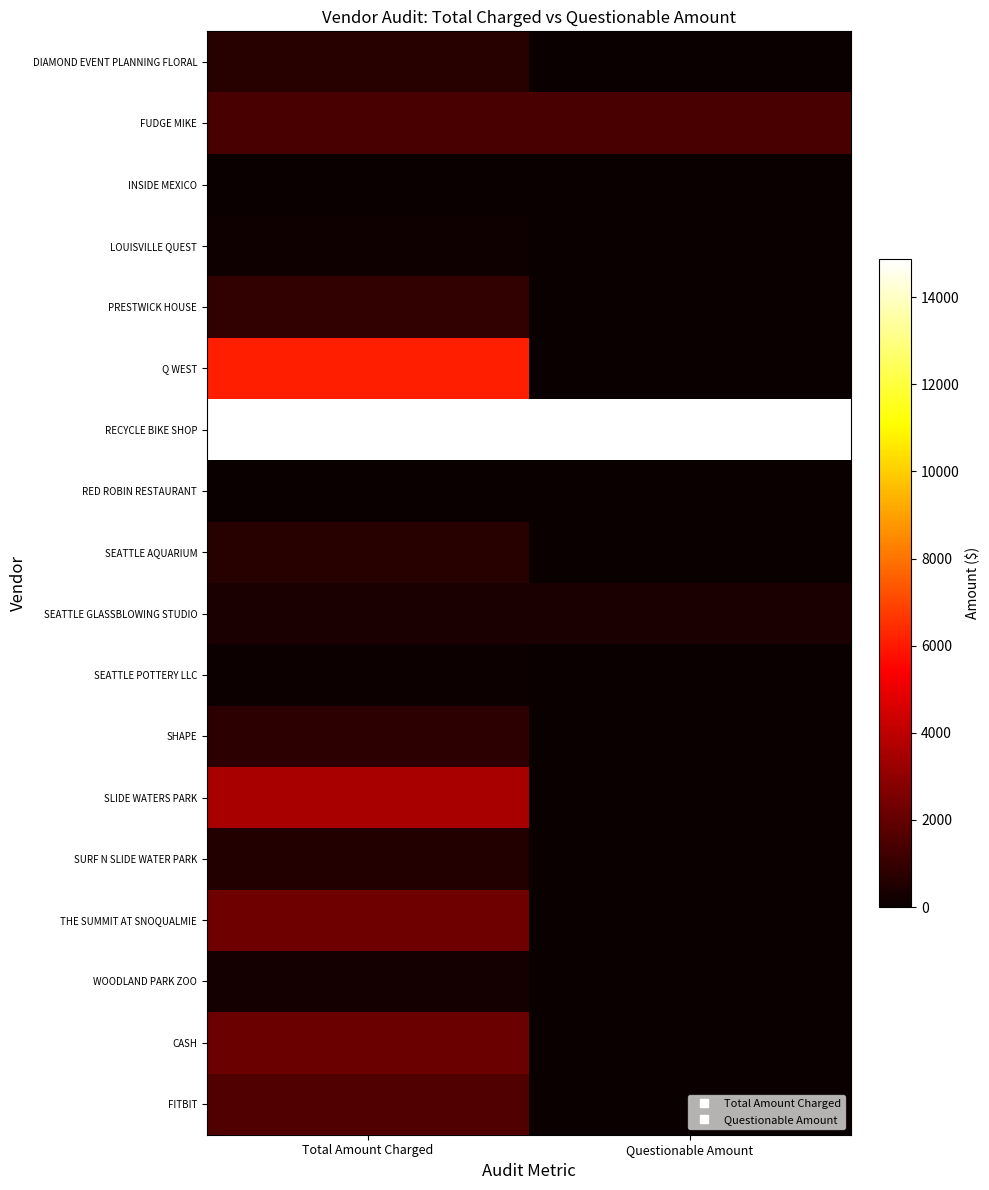

Rank the series by their maximum value, from lowest to highest.

INSIDE MEXICO, RED ROBIN RESTAURANT, SEATTLE POTTERY LLC, LOUISVILLE QUEST, WOODLAND PARK ZOO, SEATTLE GLASSBLOWING STUDIO, SURF N SLIDE WATER PARK, DIAMOND EVENT PLANNING FLORAL, SEATTLE AQUARIUM, SHAPE, PRESTWICK HOUSE, FUDGE MIKE, FITBIT, CASH, THE SUMMIT AT SNOQUALMIE, SLIDE WATERS PARK, Q WEST, RECYCLE BIKE SHOP